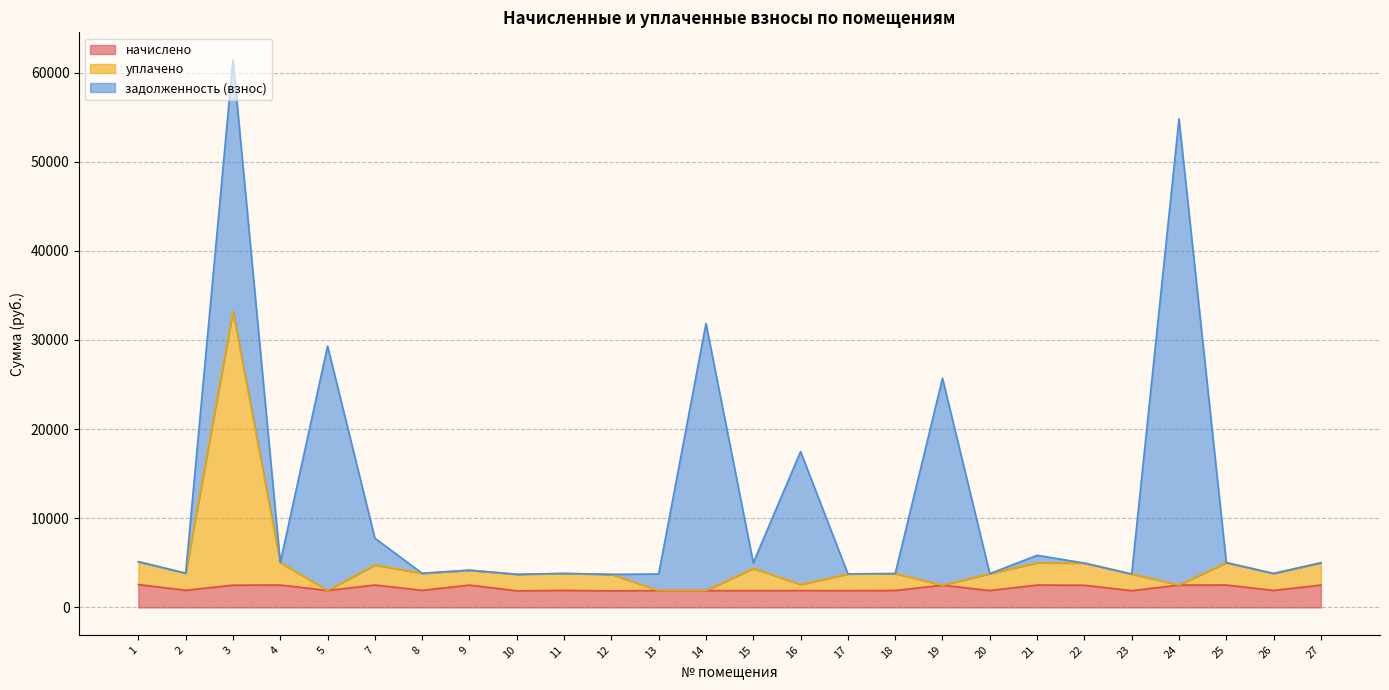

Which category has the lowest value across all series?

12